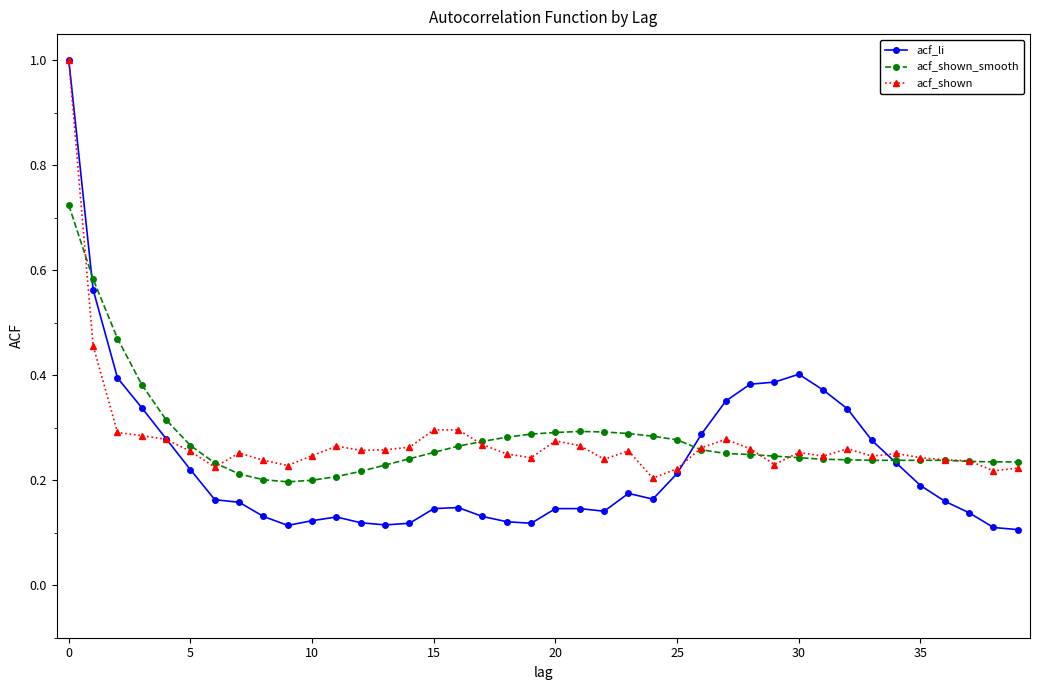

Count the acf_li values in the range 0 to 1.

40